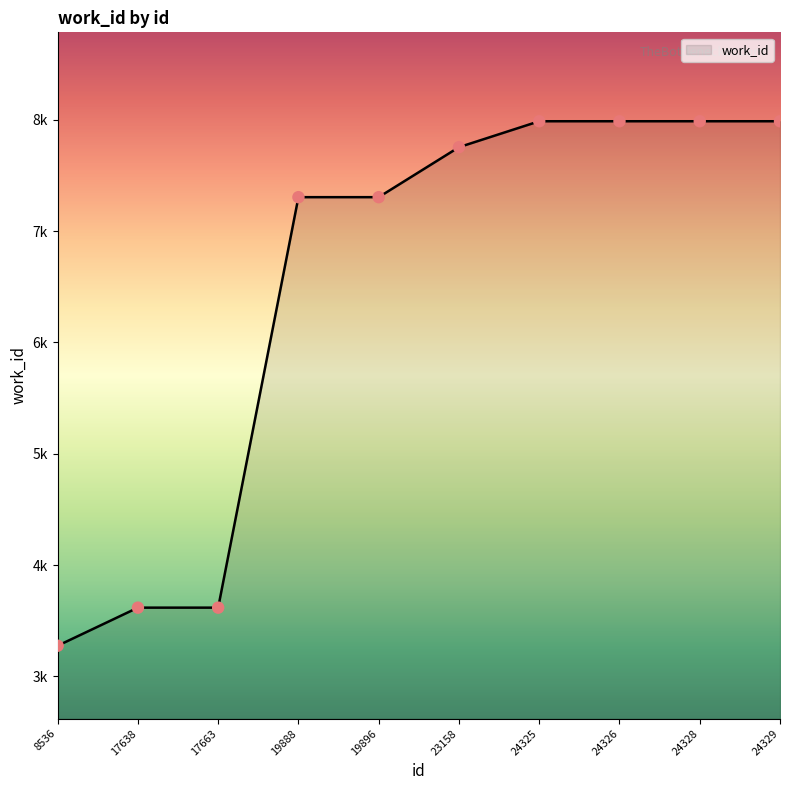

Does the chart have visible grid lines?

No